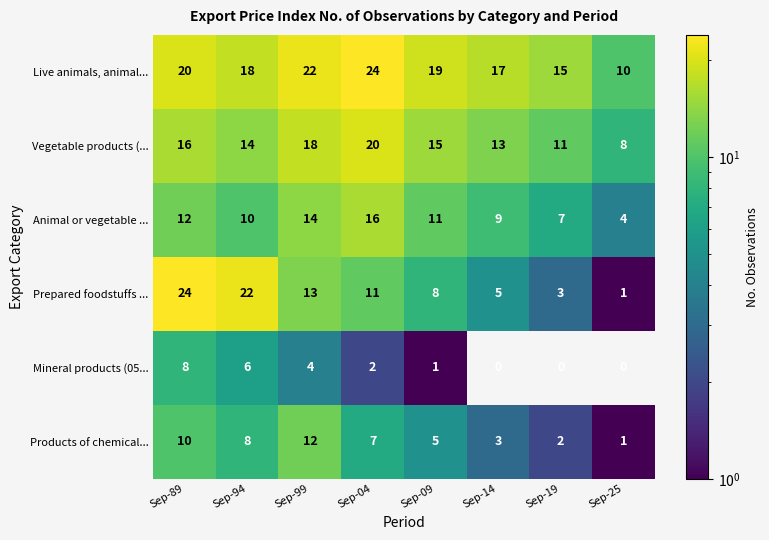

How many series are shown in this chart?

6